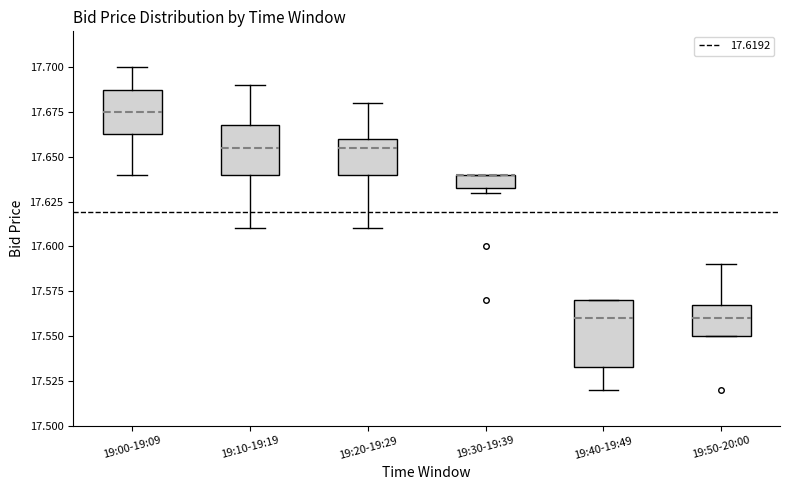

Where does the lower whisker of the box for 19:20-19:29 end on the y-axis? The values are not printed on the chart, so give them approximately, as read against the axis.

17.610